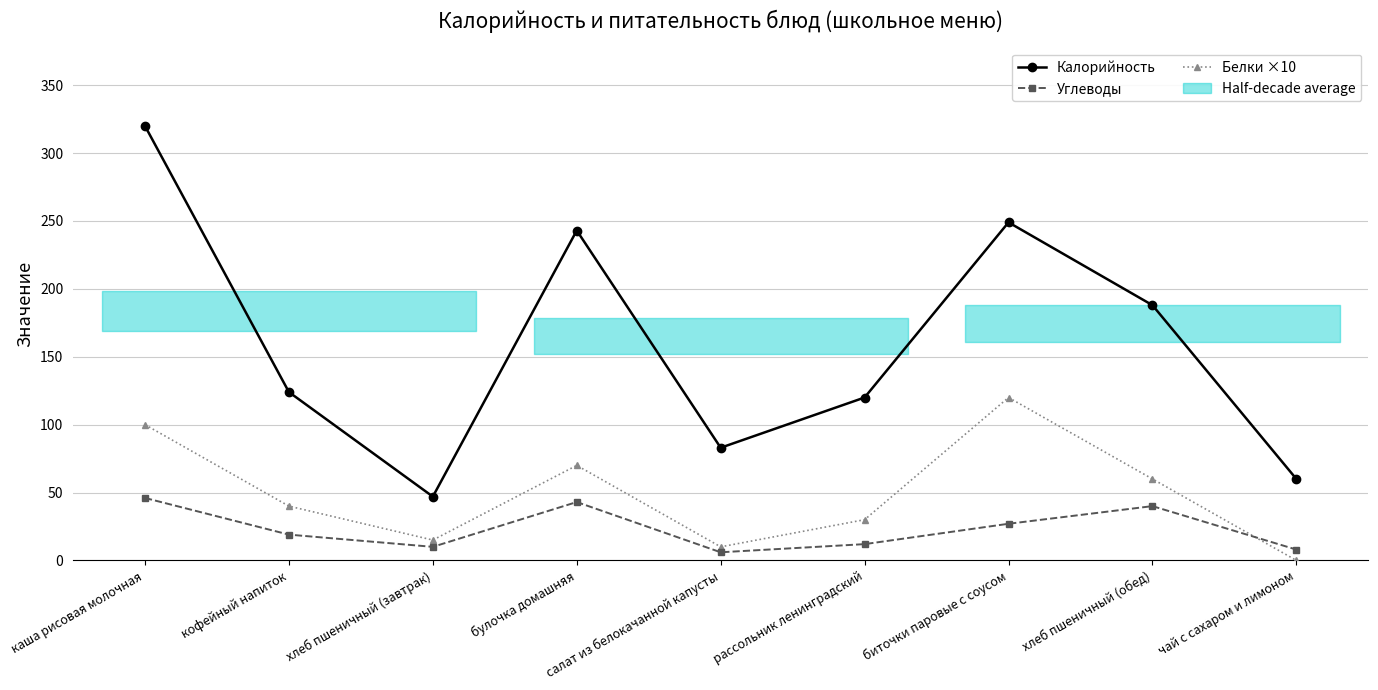

Reading left to right, transcribe all the data shown in this chart.

Калорийность: 320	124	47	243	83	120	249	188	60
Углеводы: 46	19	10	43	6	12	27	40	8
Белки ×10: 100	40	15	70	10	30	120	60	0